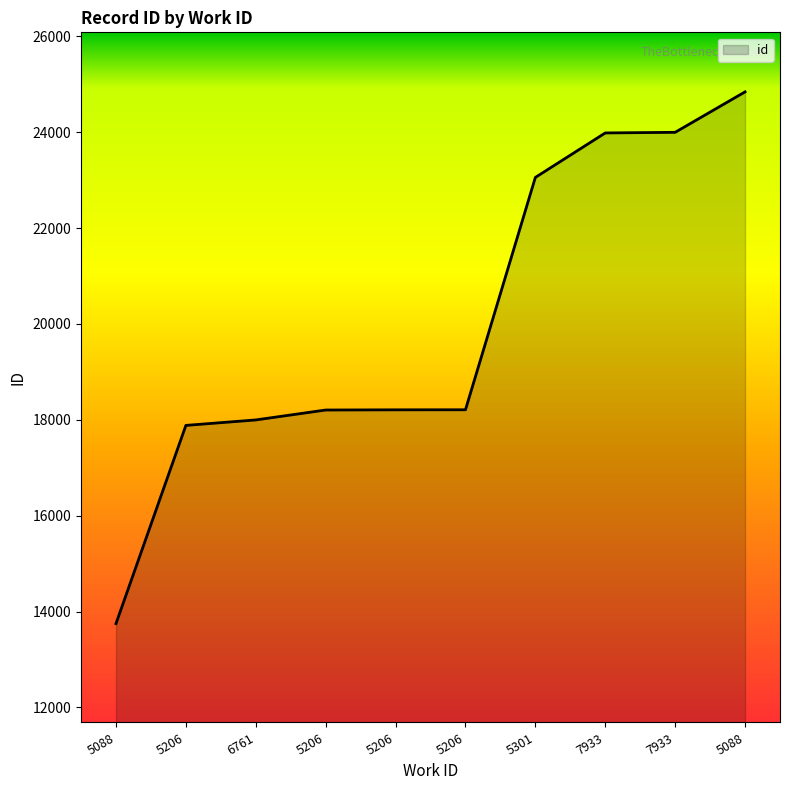

How many lines are shown in the chart?

1